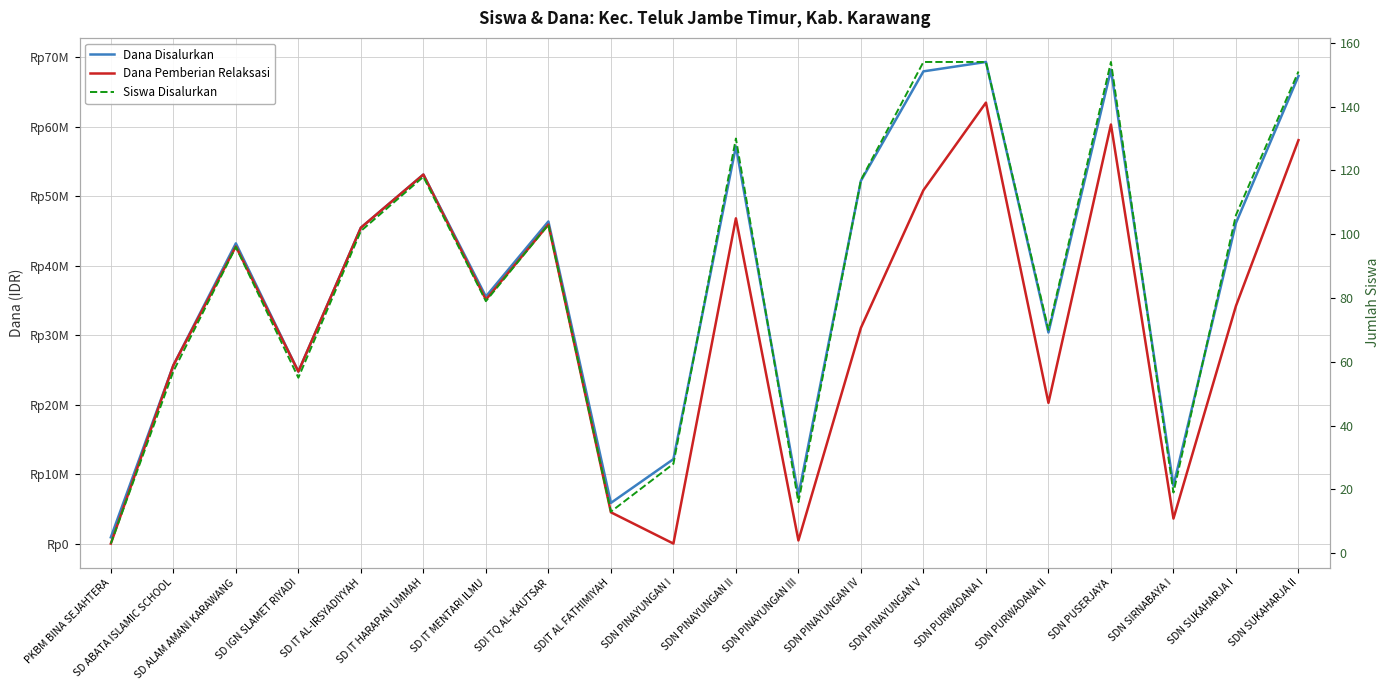

Which series has the widest spread of values?

Dana Disalurkan